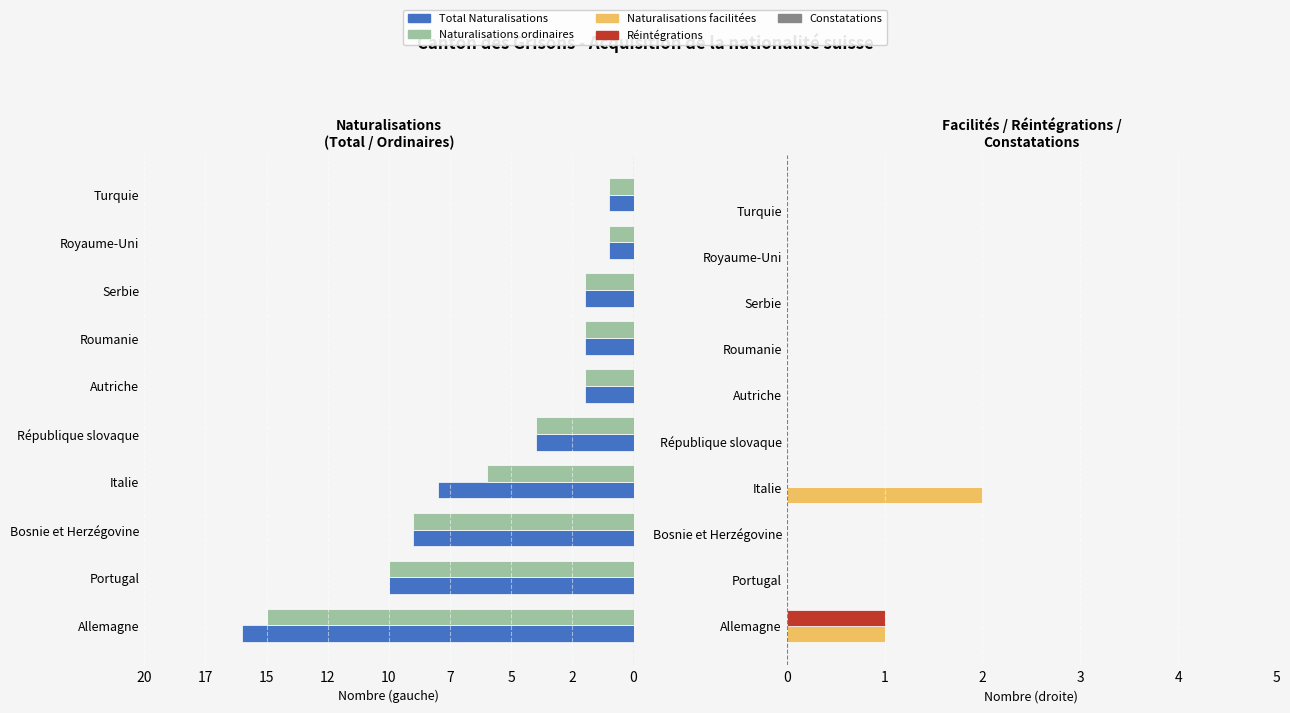

What is the greatest value displayed?

2.0